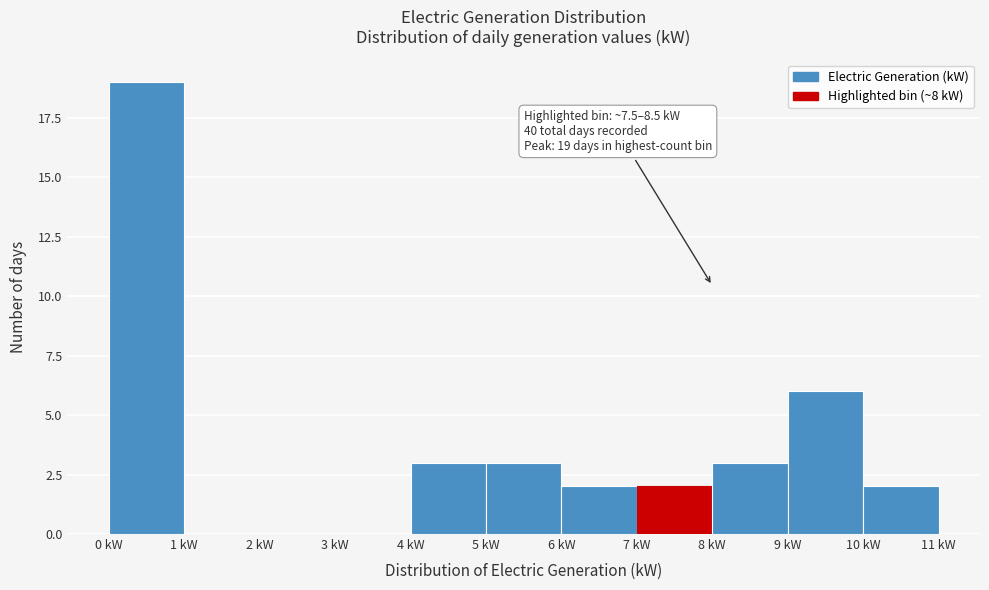

Over which range of the x-axis is the bar tallest?

0 to 1